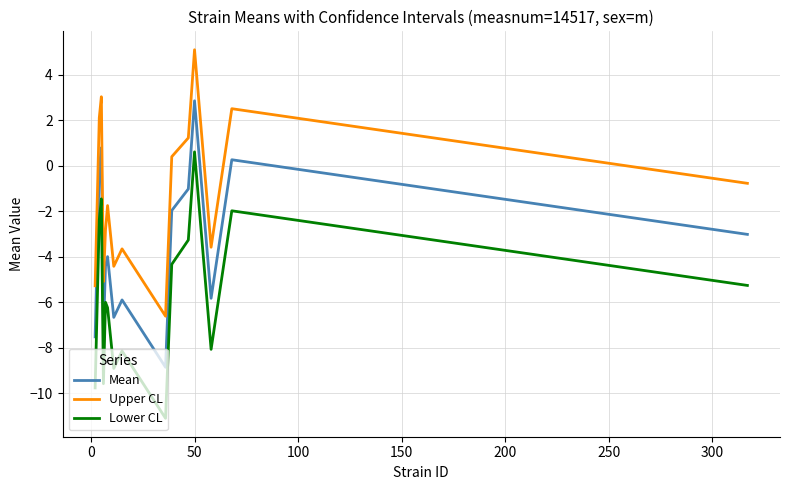

Rank the series by their maximum value, from highest to lowest.

Upper CL, Mean, Lower CL